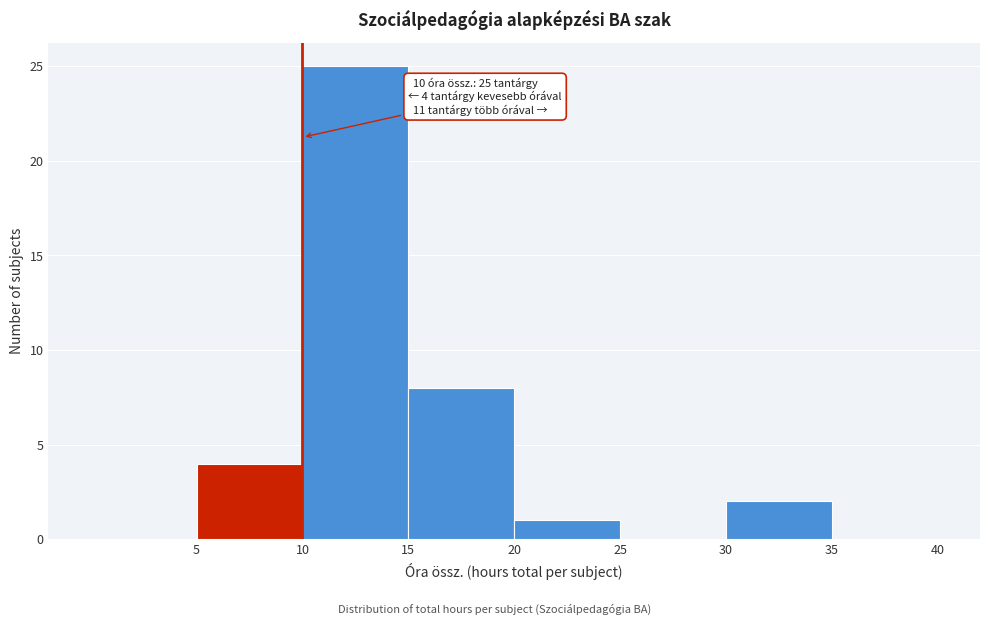

Which range on the x-axis has the tallest bar?

10 to 15